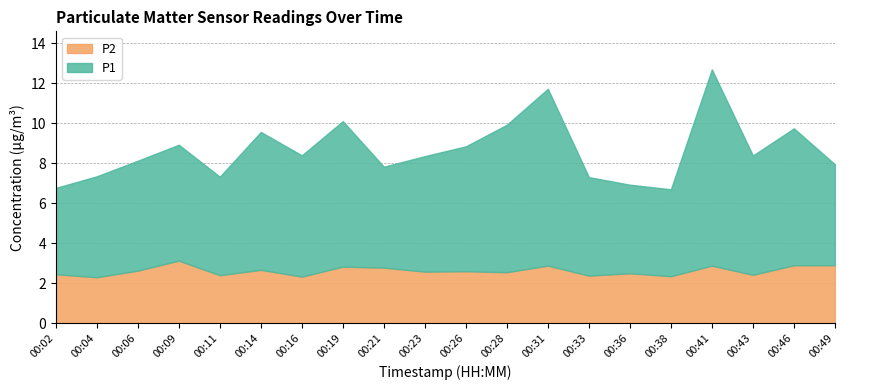

True or false: P2 and P1 cross at least once.

False